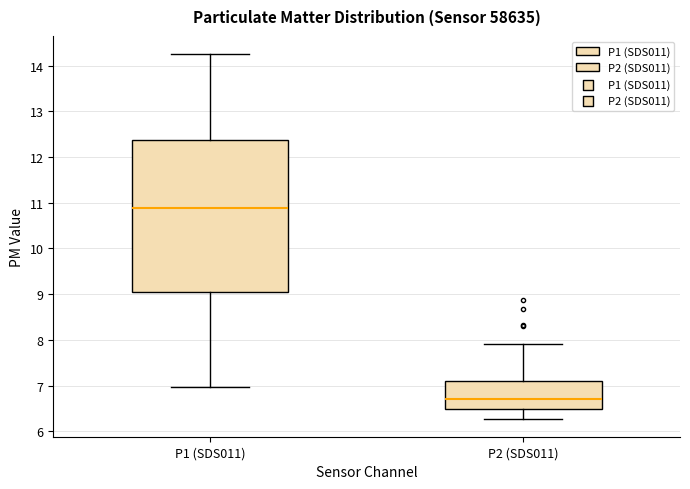

Reading left to right, transcribe this box plot: for each box, give where its median line is, the range the box spans, and where its two whiskers end, as read against the y-axis. The values are not printed on the chart, so give them approximately, as read against the axis.

P1 (SDS011): median 10.9, box 9.0 to 12.4, whiskers 7.0 to 14.3
P2 (SDS011): median 6.7, box 6.5 to 7.1, whiskers 6.3 to 7.9